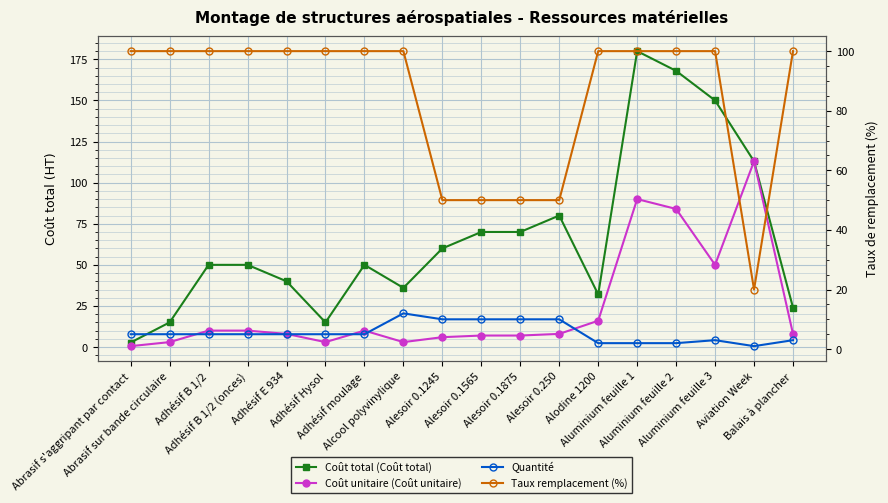

Where is Coût total (Coût total) nearest to the value 91?

Alesoir 0.250